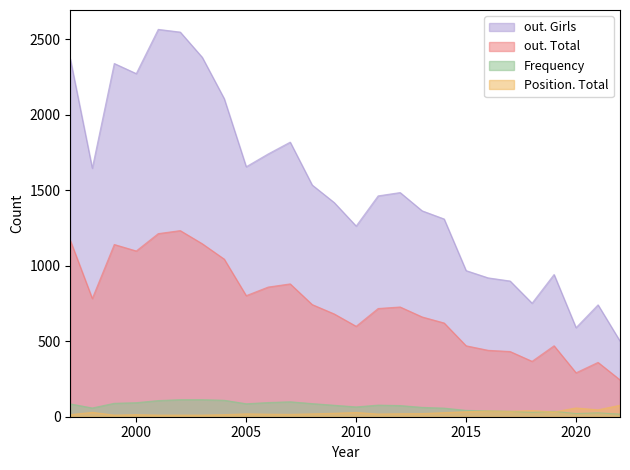

Reading left to right, what are all the values shown in this chart?

out. Girls: 2370	1646	2340	2273	2566	2548	2381	2107	1656	1741	1819	1535	1419	1263	1463	1485	1364	1310	968	920	899	752	942	590	741	501
out. Total: 1168	783	1141	1098	1213	1233	1146	1044	802	859	880	743	681	599	717	727	661	621	470	440	432	367	470	291	360	244
Frequency: 85	58	89	93	107	113	113	109	86	94	99	87	76	65	77	74	62	57	42	39	36	29	36	21	26	17
Position. Total: 14	29	11	14	11	11	11	14	19	17	16	19	23	28	18	20	21	27	33	38	36	41	32	58	46	76